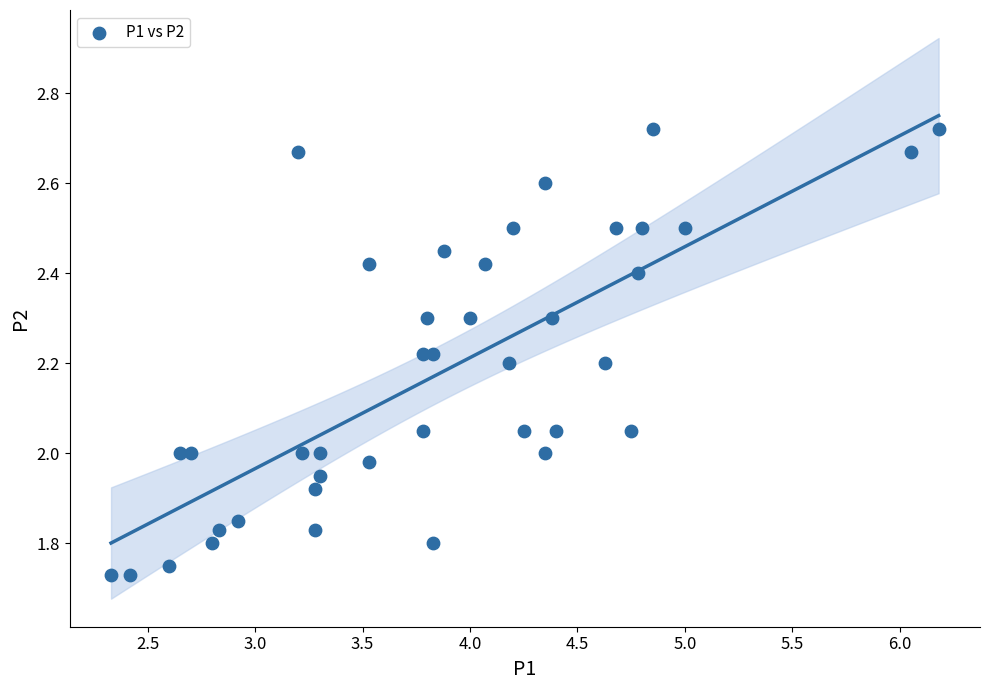

What is the range of Y values (max minus min)?

1.0